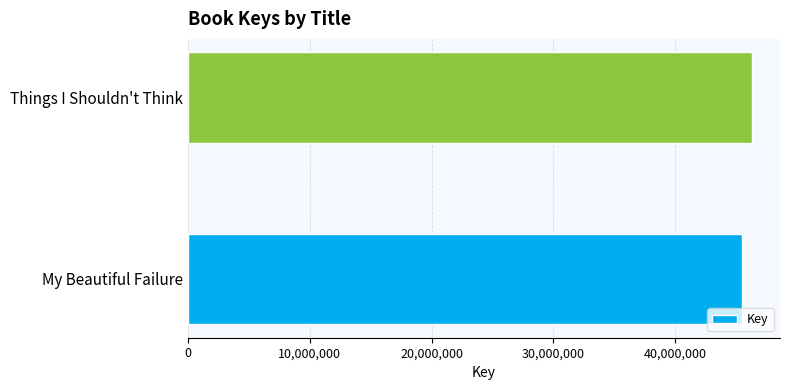

What is the difference between the maximum and minimum values?

824308